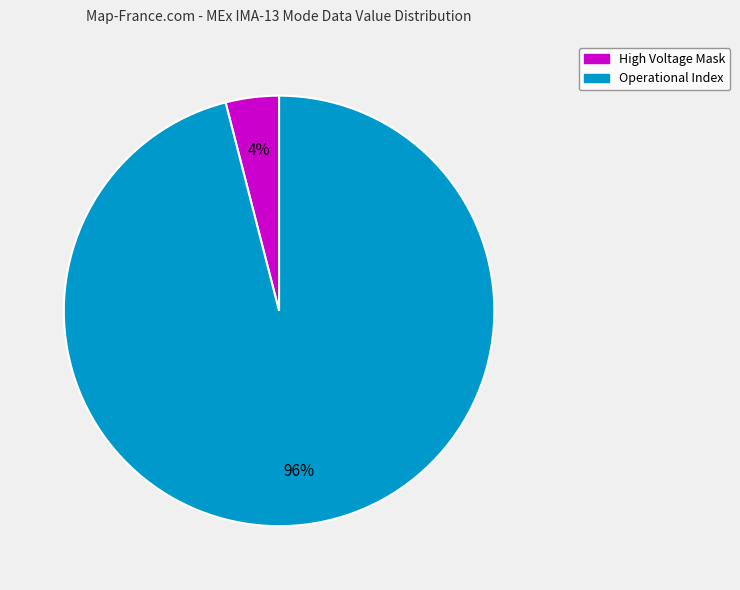

Is the sum of Operational Index and High Voltage Mask greater than half?

Yes